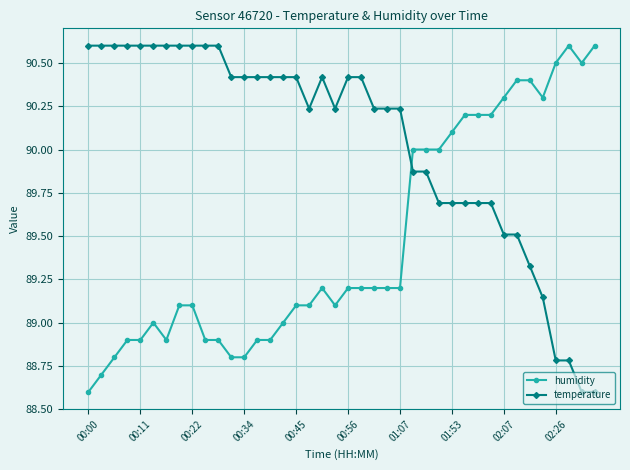

True or false: temperature has more than 0 points higher than both neighbors.

True